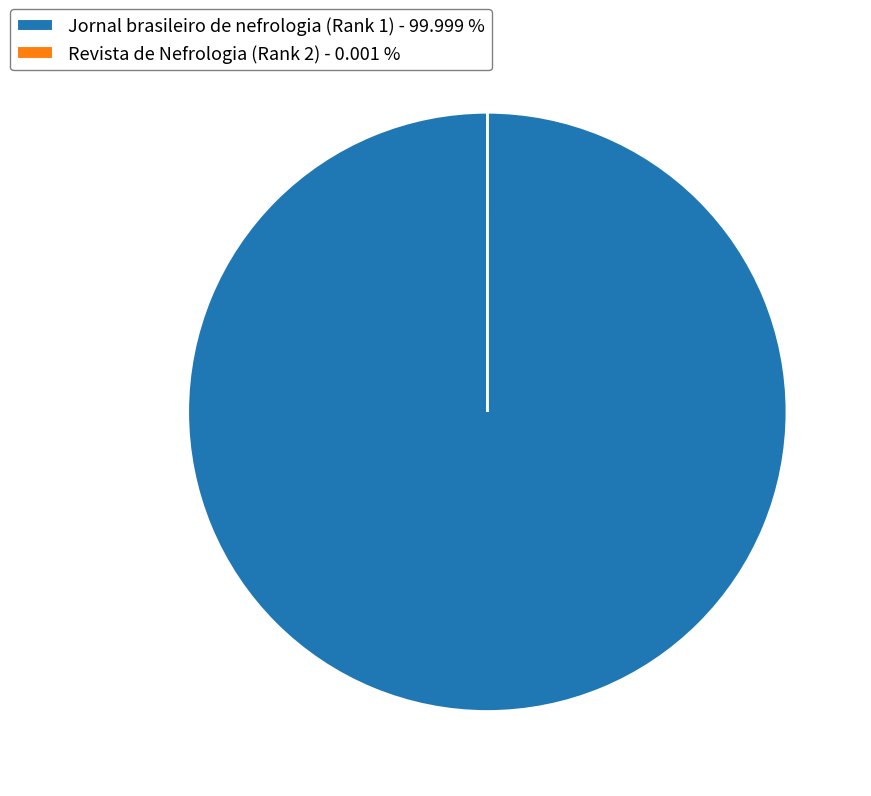

Is there any slice that represents more than half of the pie?

Yes